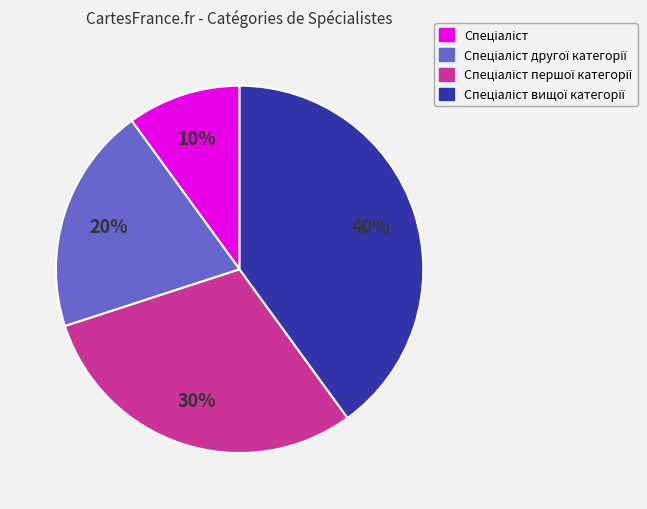

Count the number of slices in the pie.

4